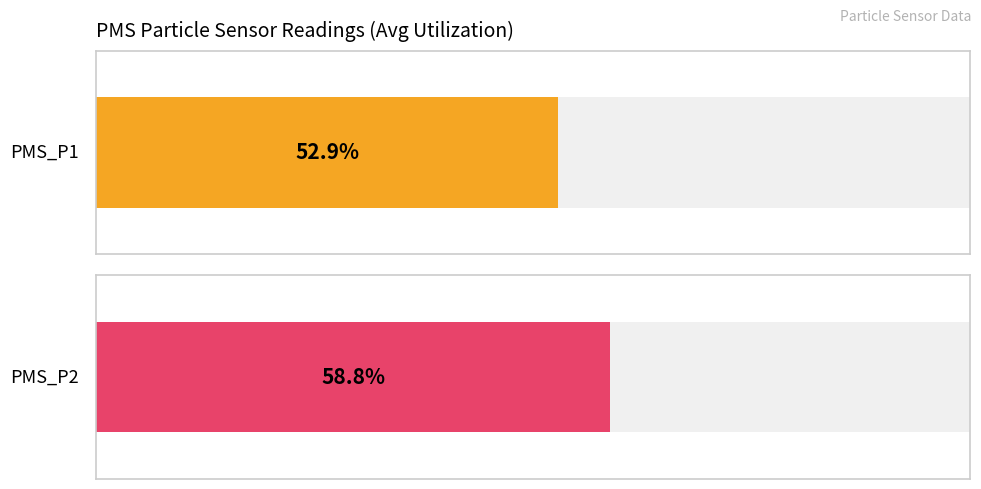

Does the chart contain any negative values?

No